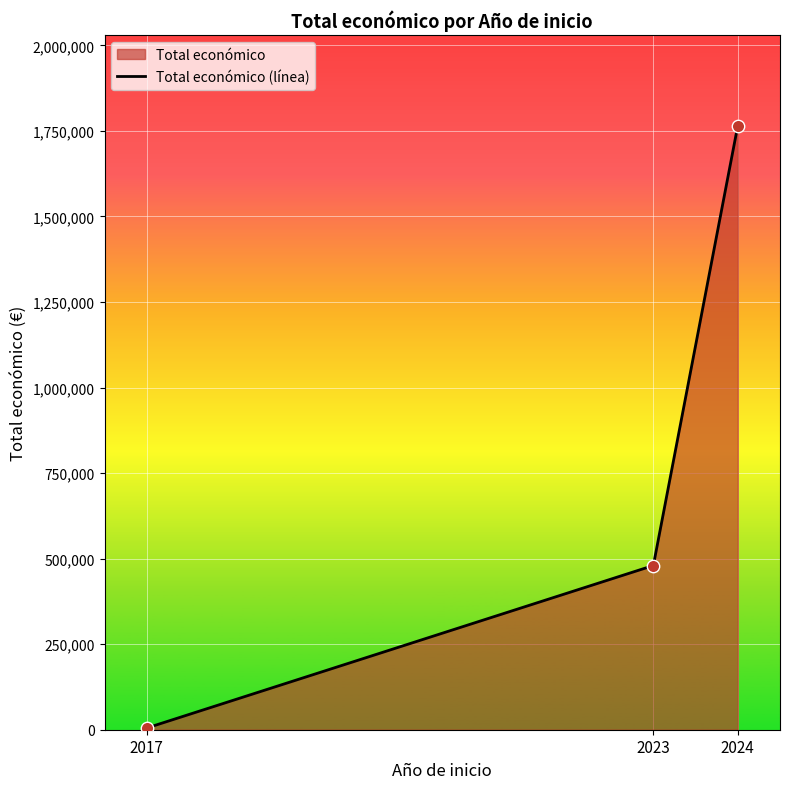

What is the change in value from 2017 to 2024?

+1760413